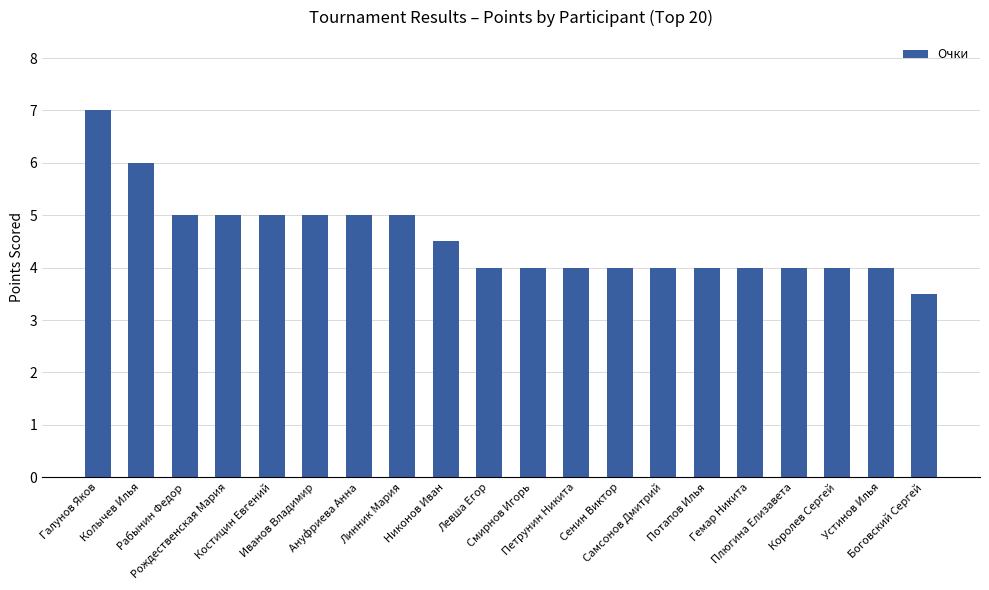

Are the bars horizontal?

No